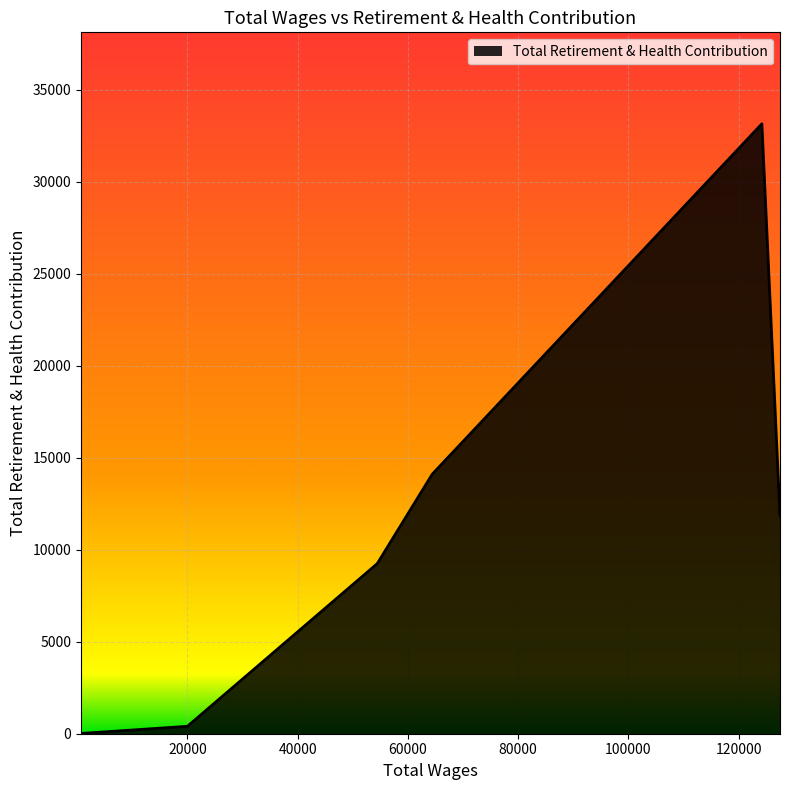

True or false: the data has more than 2 interior local peaks.

False